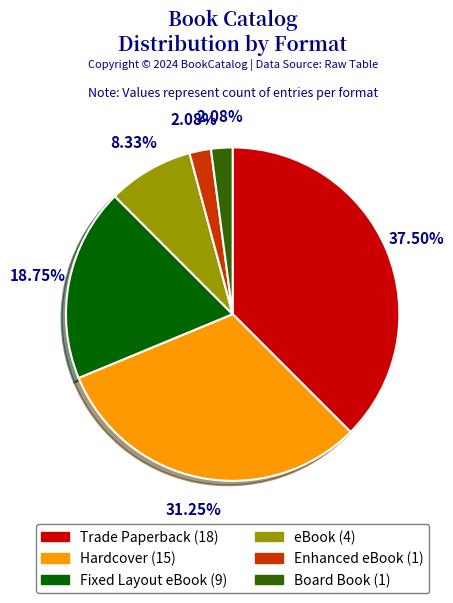

Is the sum of Board Book and eBook greater than half?

No